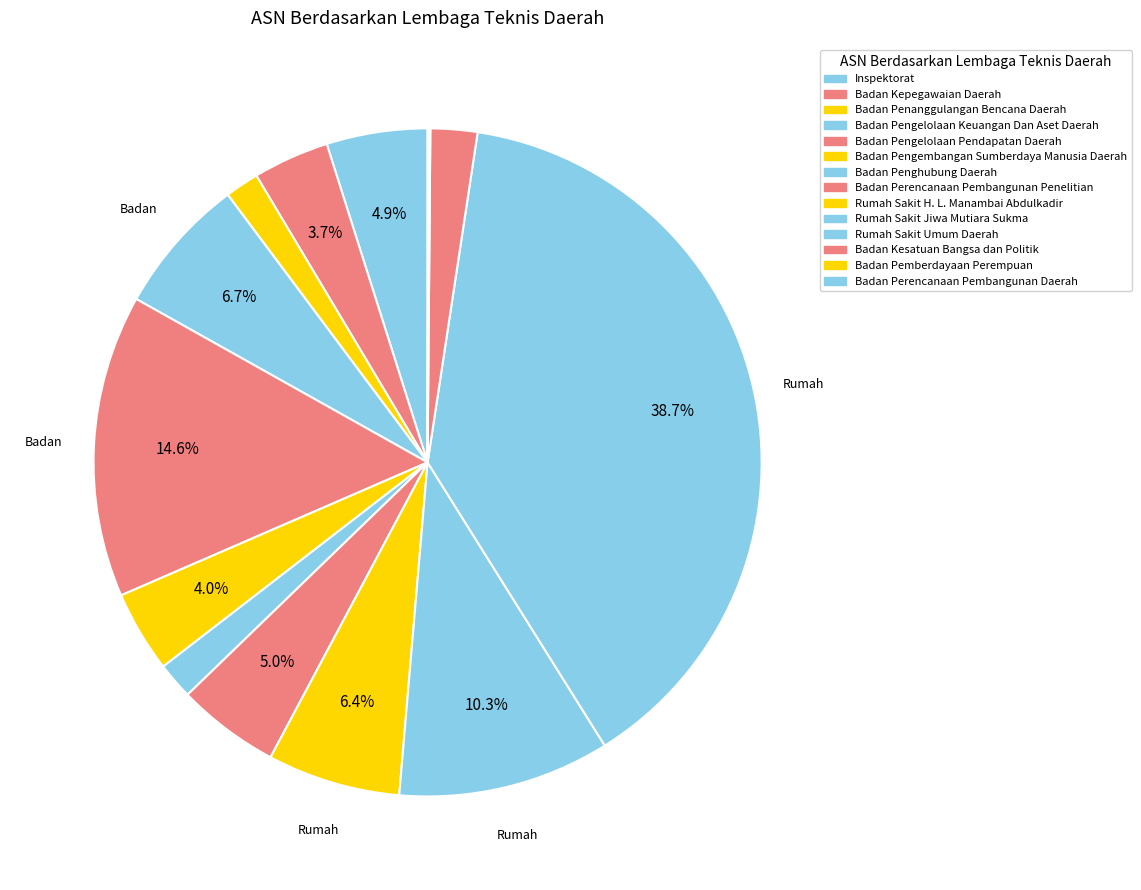

Which slice is the largest?

Rumah Sakit Umum Daerah